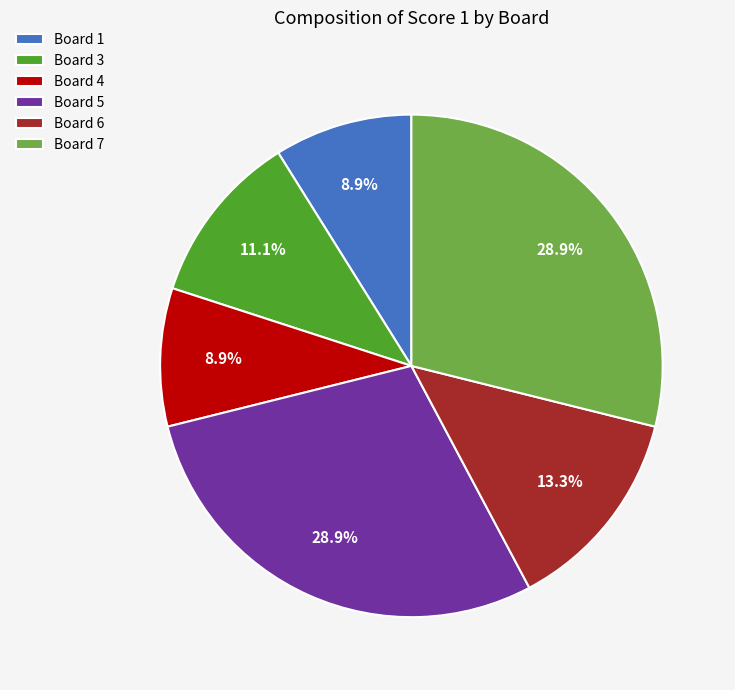

What percentage is the Board 4 slice, to the nearest percent?

9%